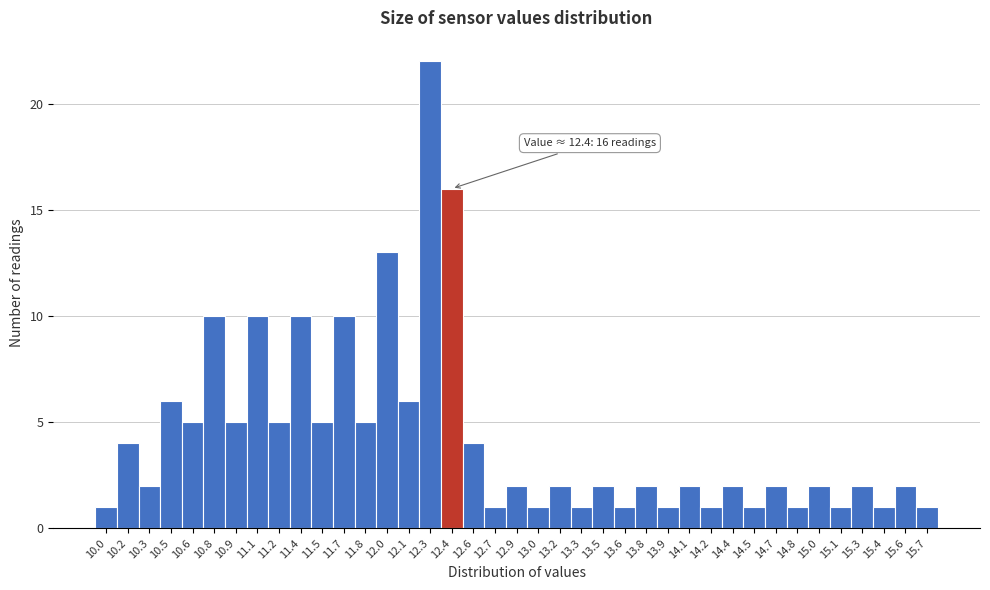

Which range on the x-axis has the tallest bar?

12.175 to 12.325